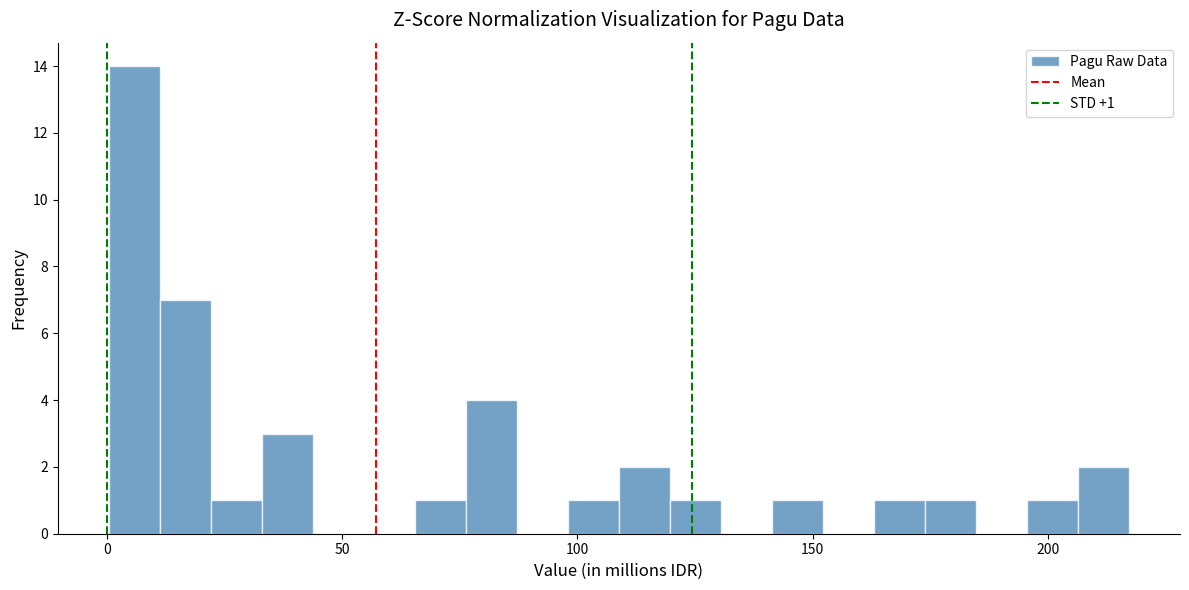

Read against the x-axis, roughly where is the centre of the tallest bar?

5